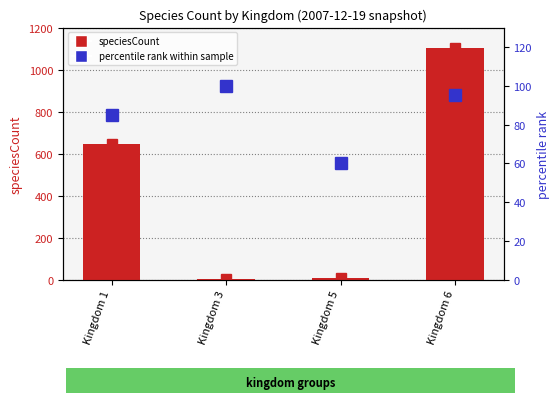

At which label does percentile rank reach its minimum?

Kingdom 5